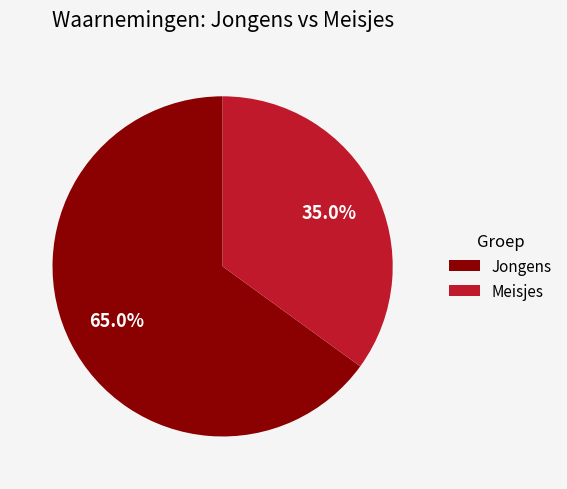

Count the number of slices in the pie.

2